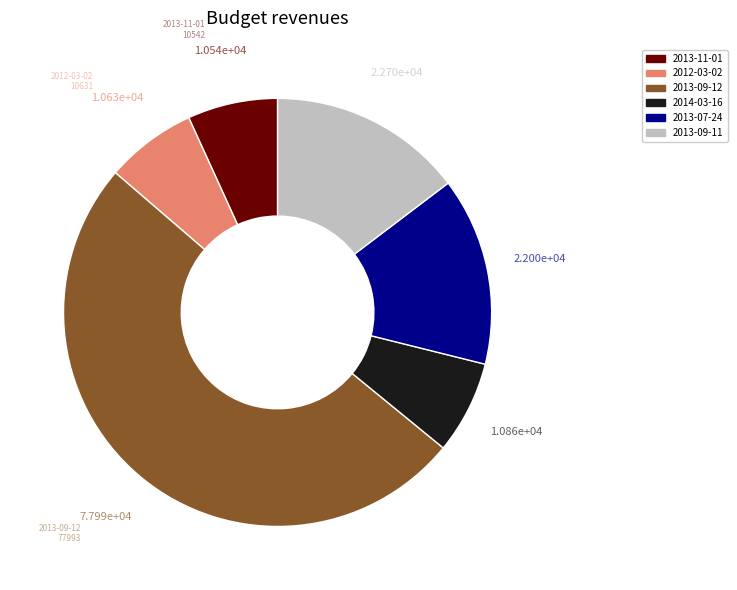

What is the ratio of the value at 2012-03-02 to the value at 2014-03-16?

1.0